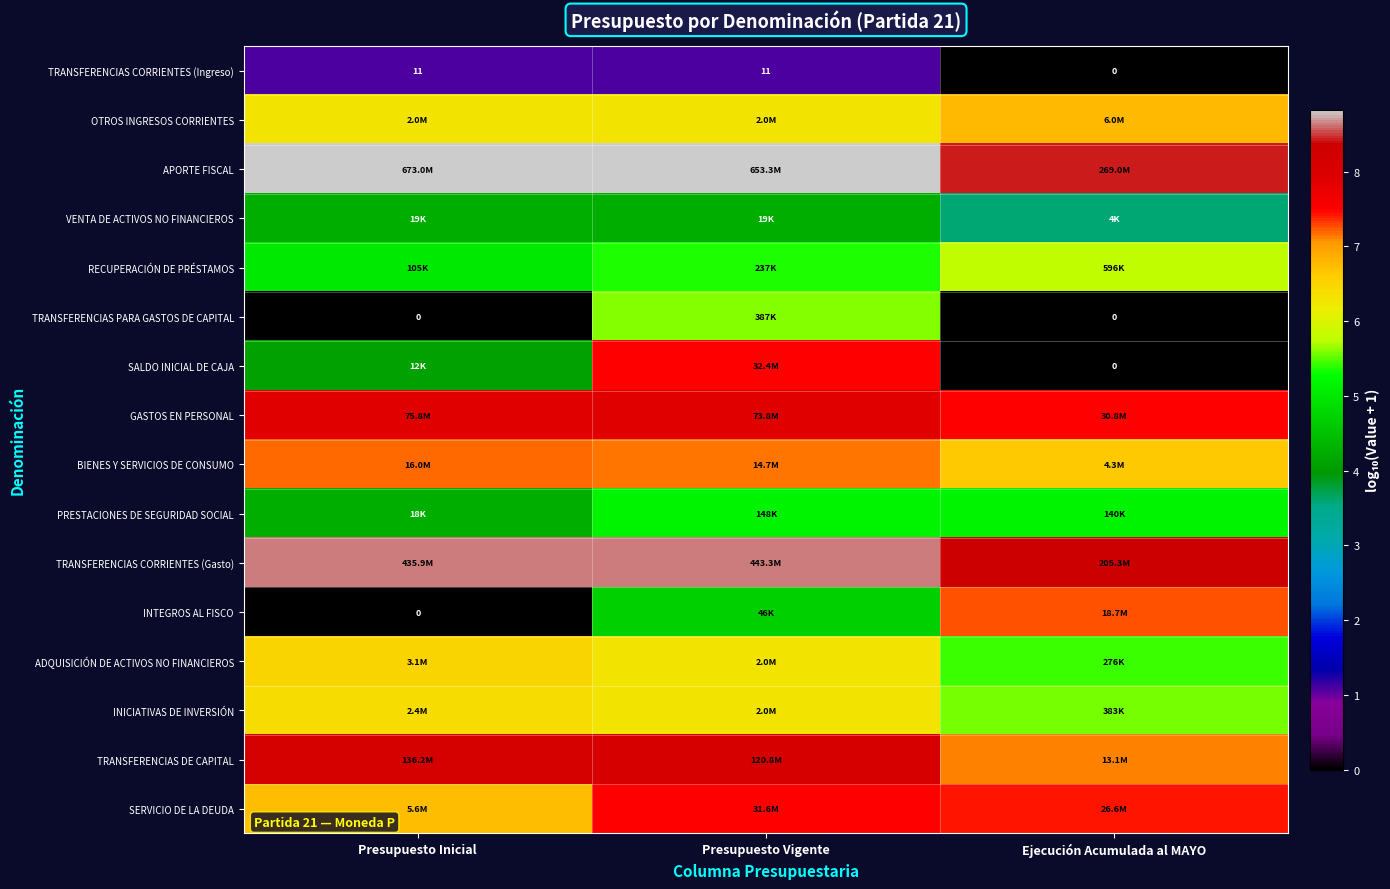

How many data points in TRANSFERENCIAS CORRIENTES (Ingreso) are above 1?

2